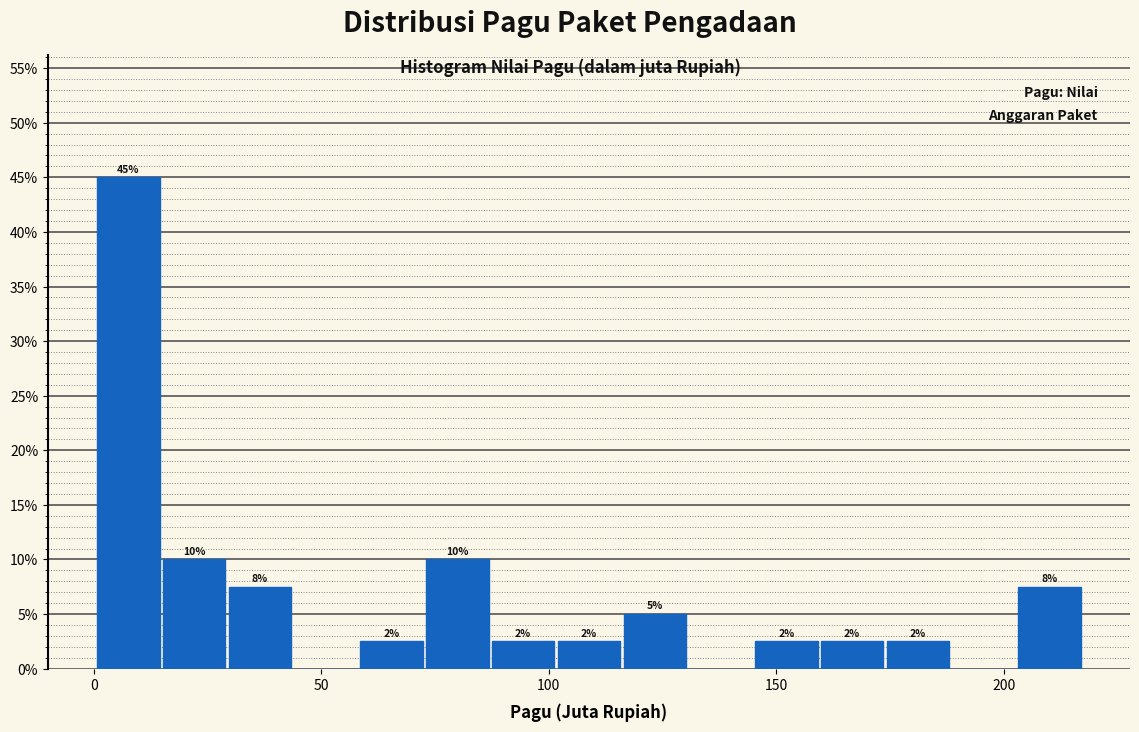

Around what value on the x-axis is the tallest bar? Give the approximate position of its centre, as read against the axis.

10